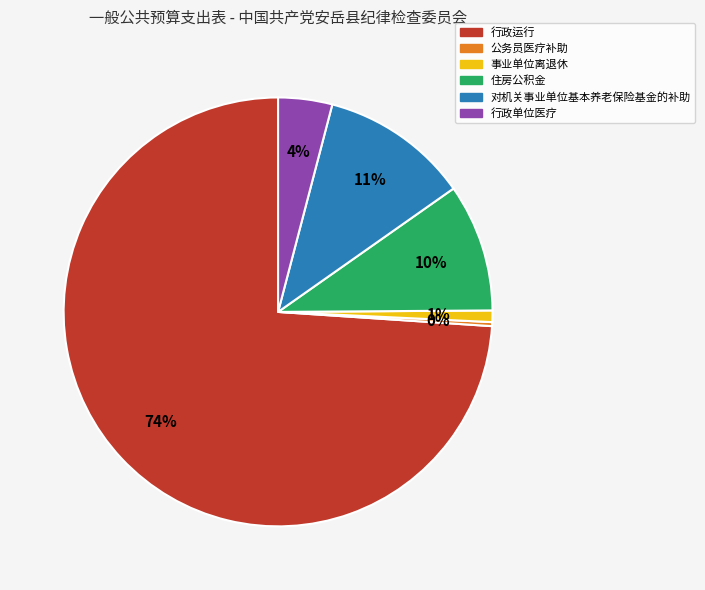

Is 行政运行 the majority of the pie?

Yes